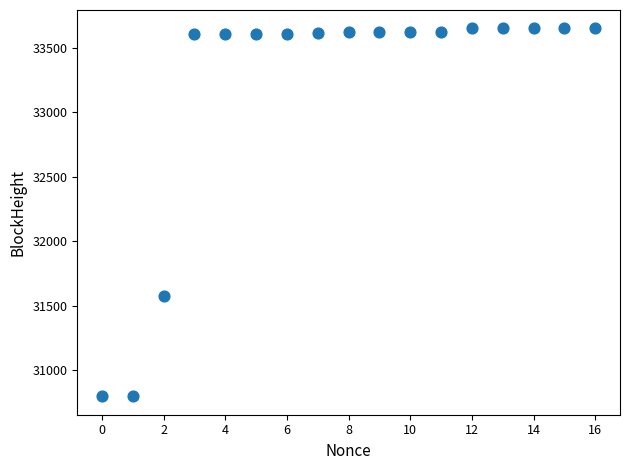

What is the range of X values (max minus min)?

16